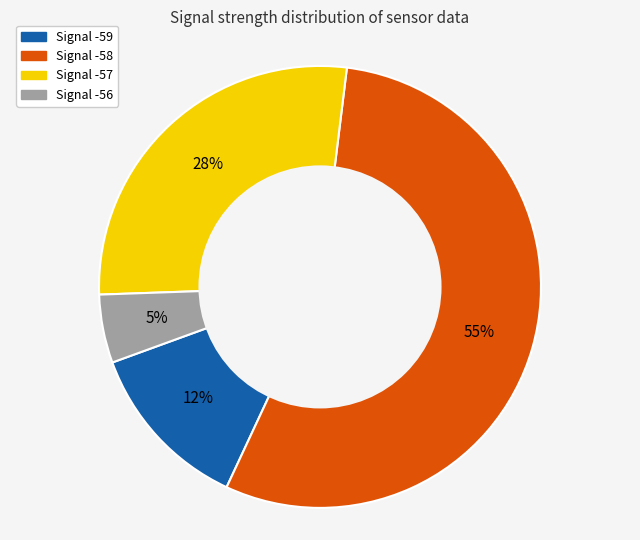

Is there a majority slice in this chart?

Yes